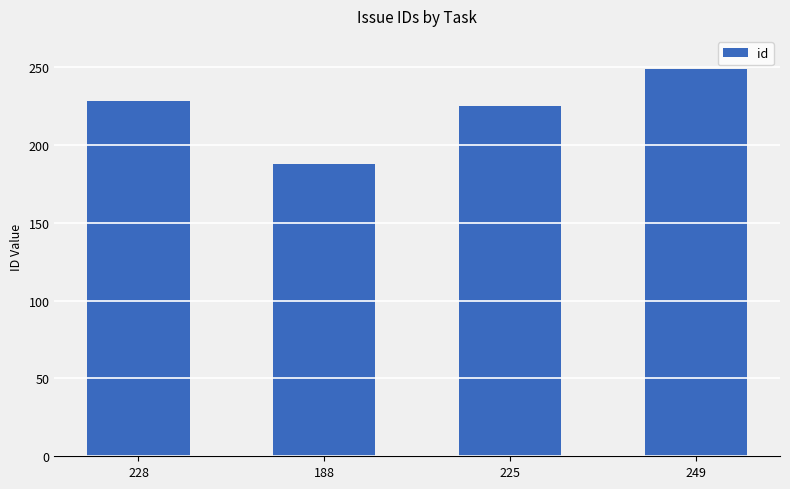

At which label is the value closest to 218?

225